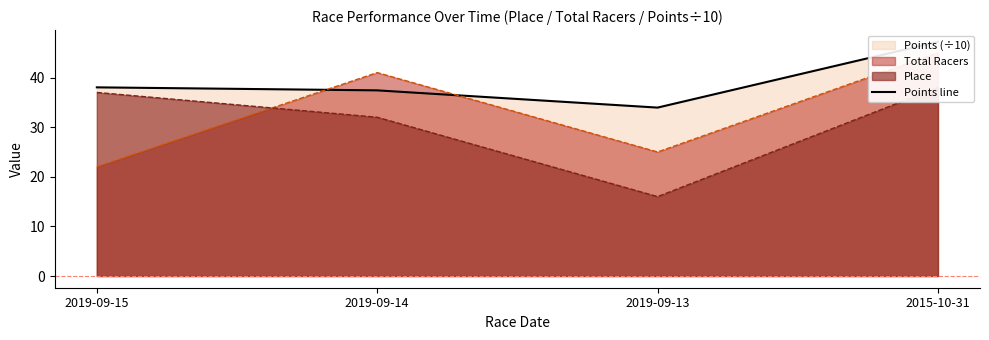

What is the ratio of the value at 2015-10-31 to the value at 2019-09-13?

1.4